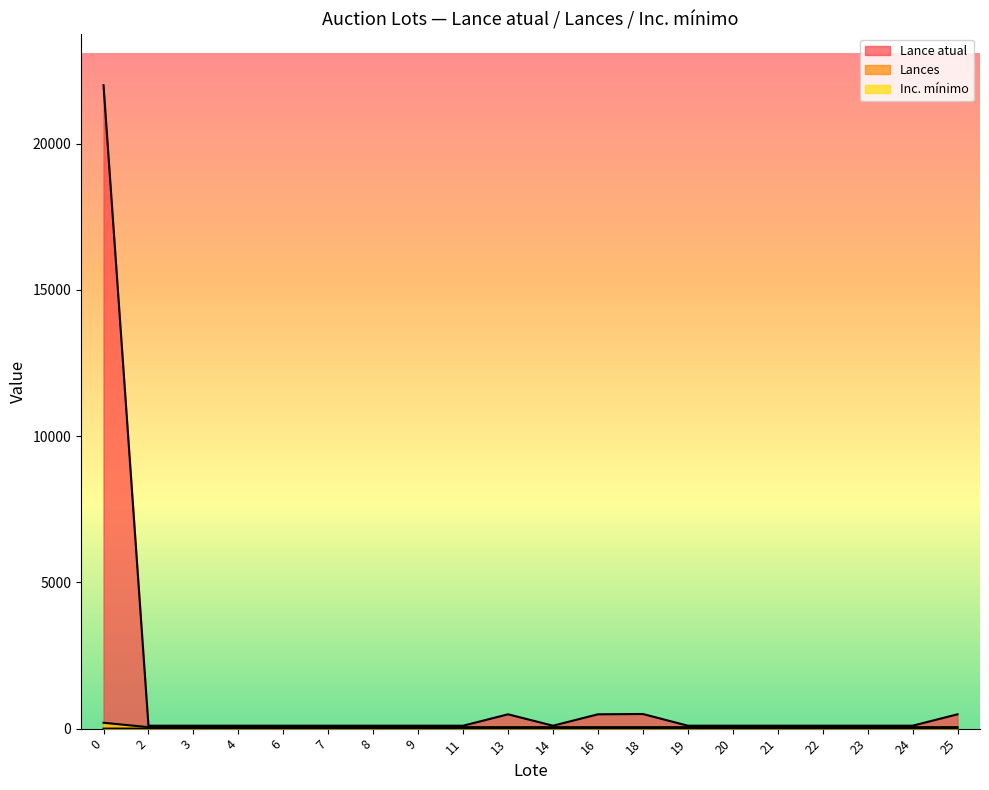

Between 21 and 7, which is larger?

21